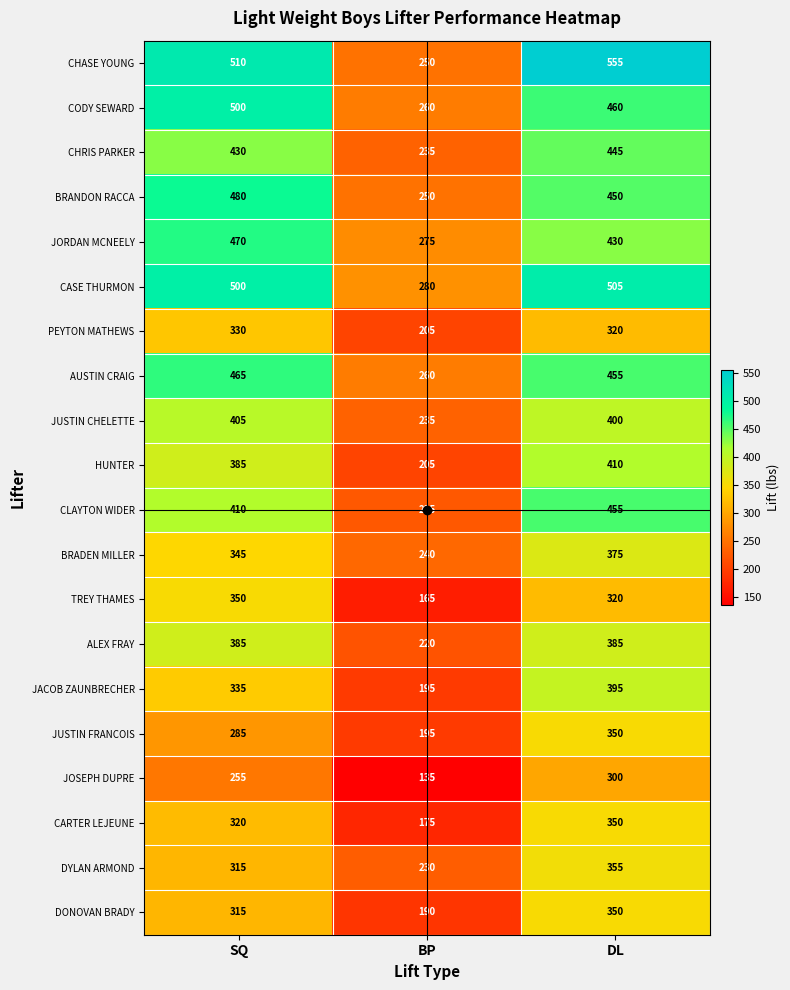

Is it true that CARTER LEJEUNE equals 179 at SQ?

False